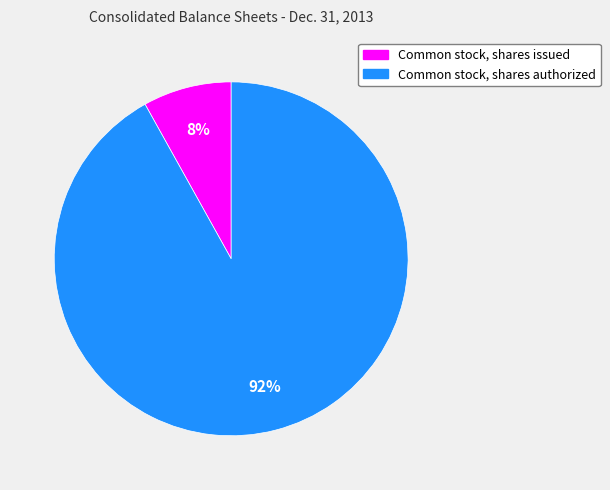

To the nearest percent, what percentage of the pie is Common stock, shares authorized?

92%